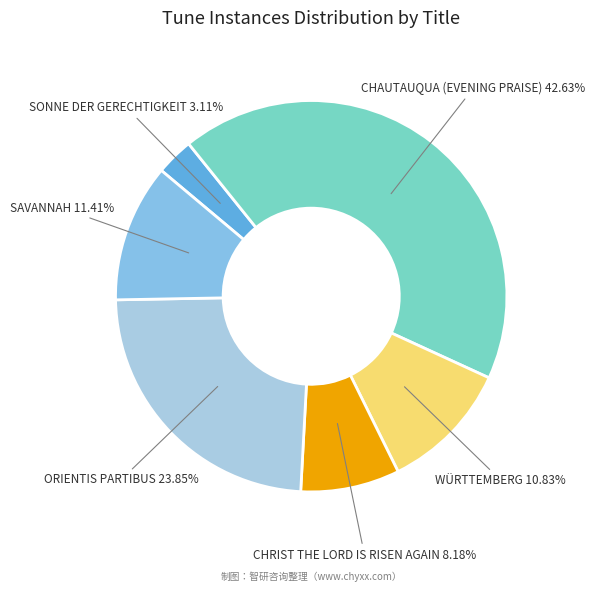

Between CHRIST THE LORD IS RISEN AGAIN and SAVANNAH, which is larger?

SAVANNAH